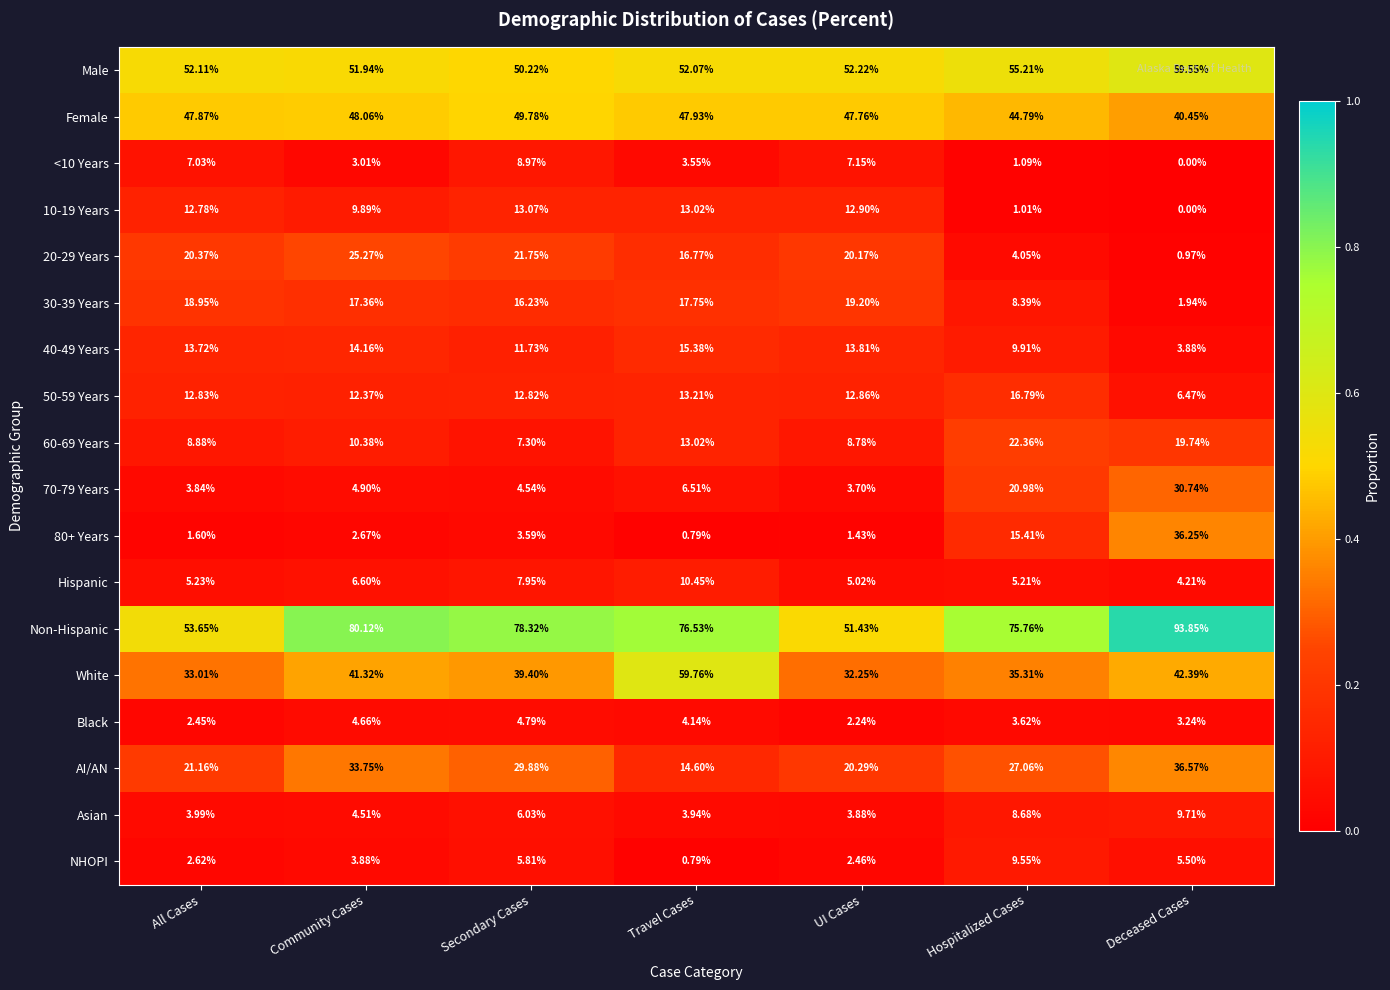

At which label does 30-39 Years first exceed 17?

All Cases